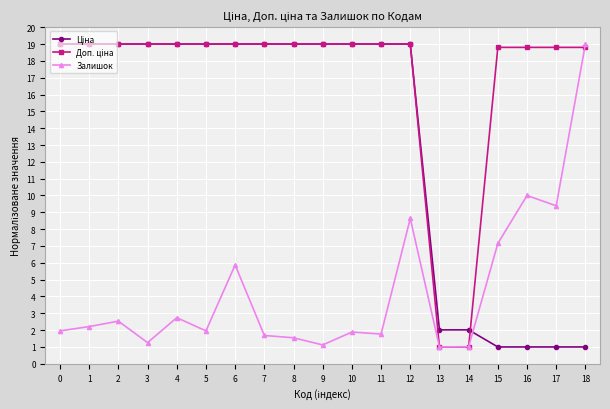

At which category is the sum across all series the highest?

12